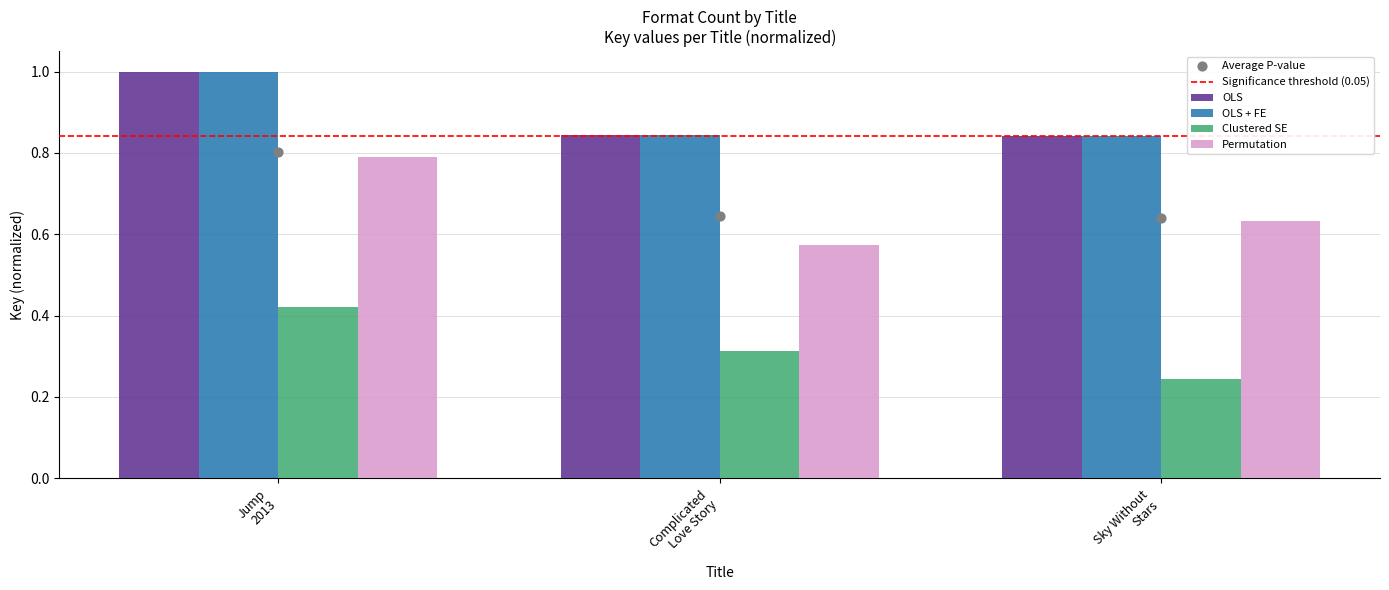

Which series has the largest total across all categories?

OLS